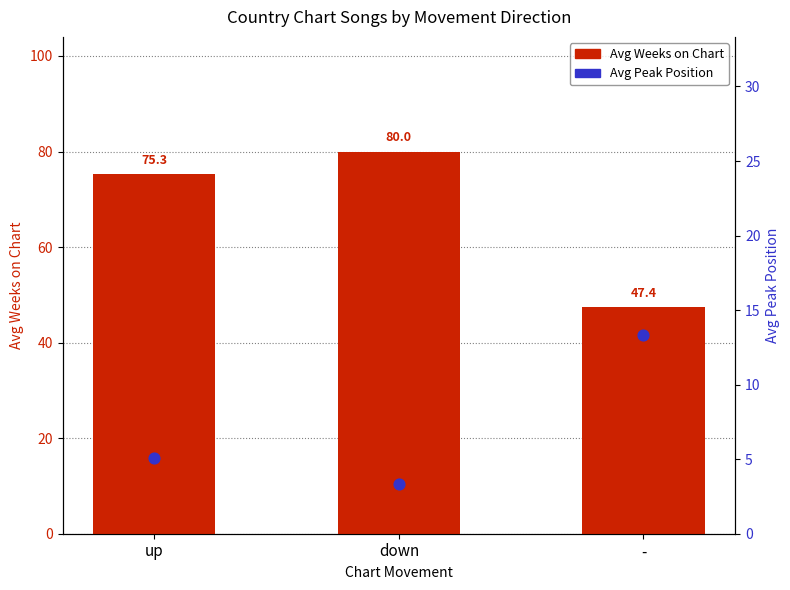

Which series reaches the minimum Y coordinate?

Avg Peak Position